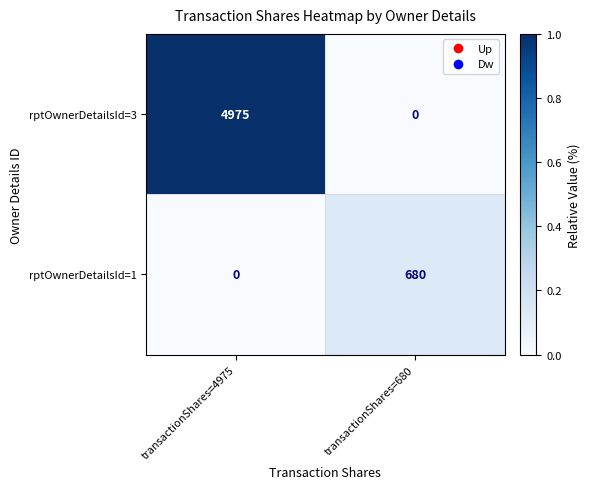

Where is rptOwnerDetailsId=1 nearest to the value 340?

transactionShares=4975